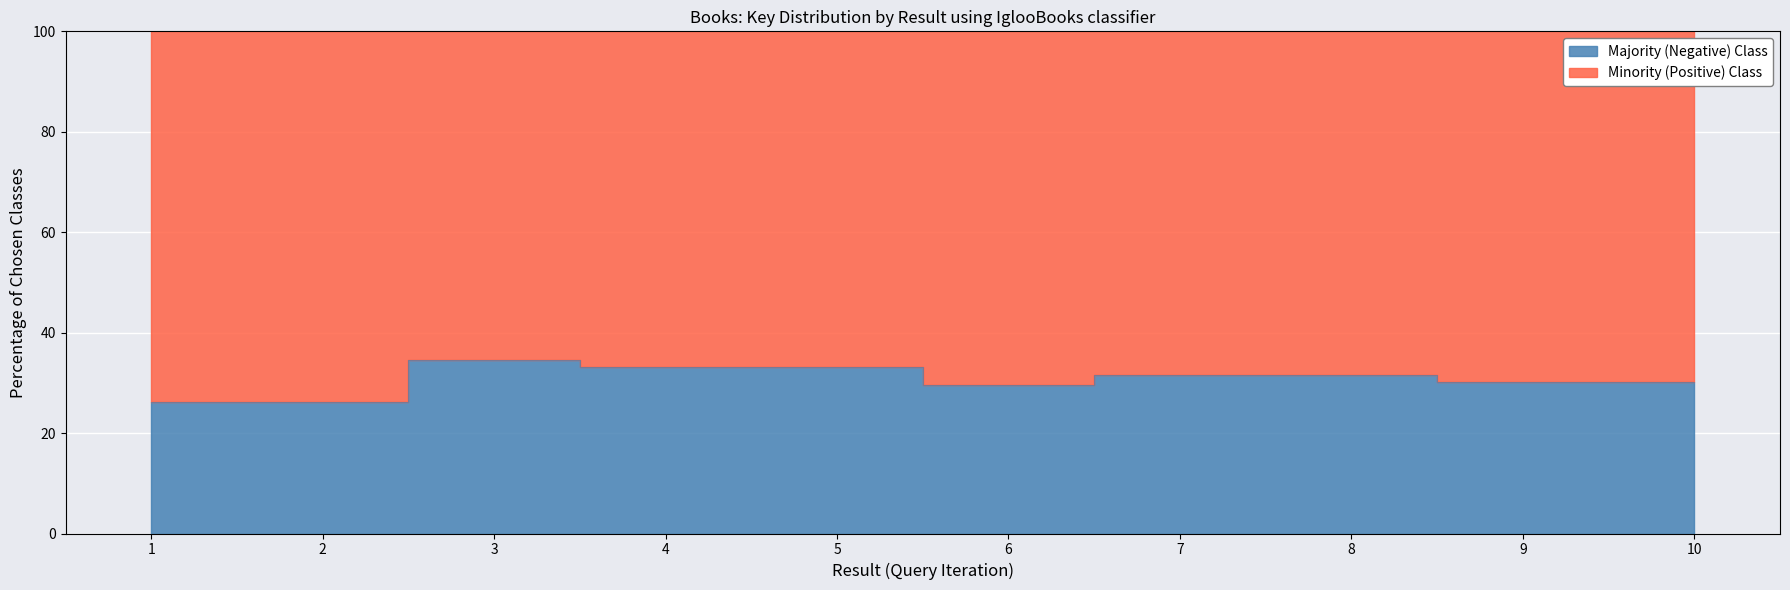

What is the value of the 1st point from the left?

26.2